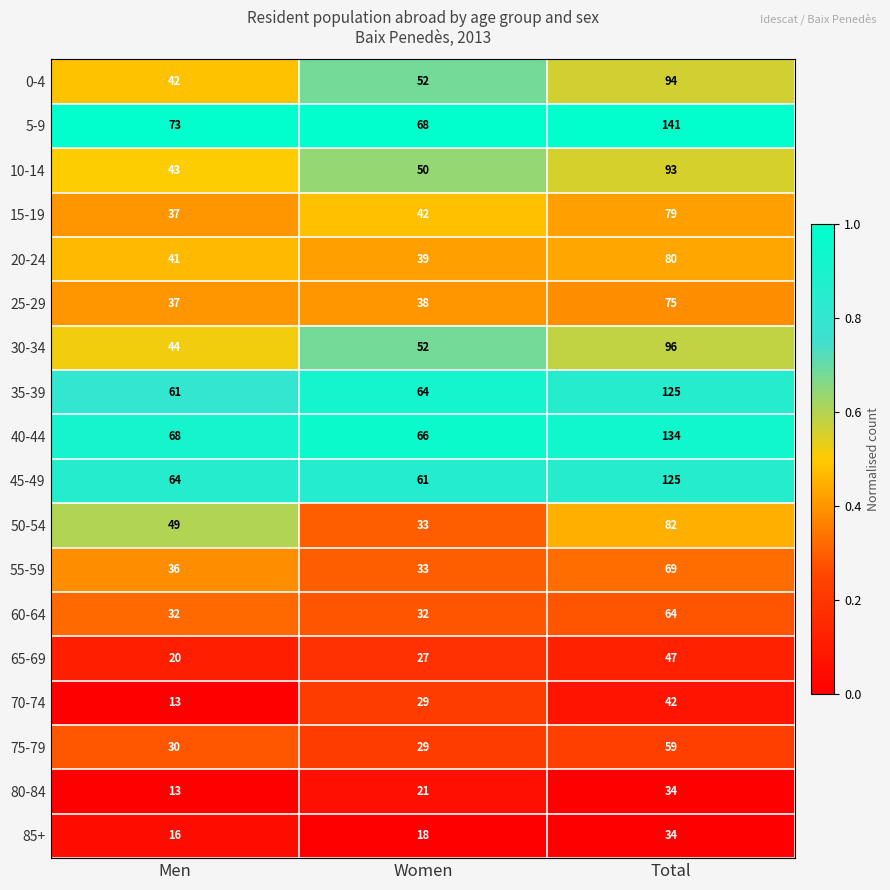

Which series has the largest range (max minus min)?

5-9